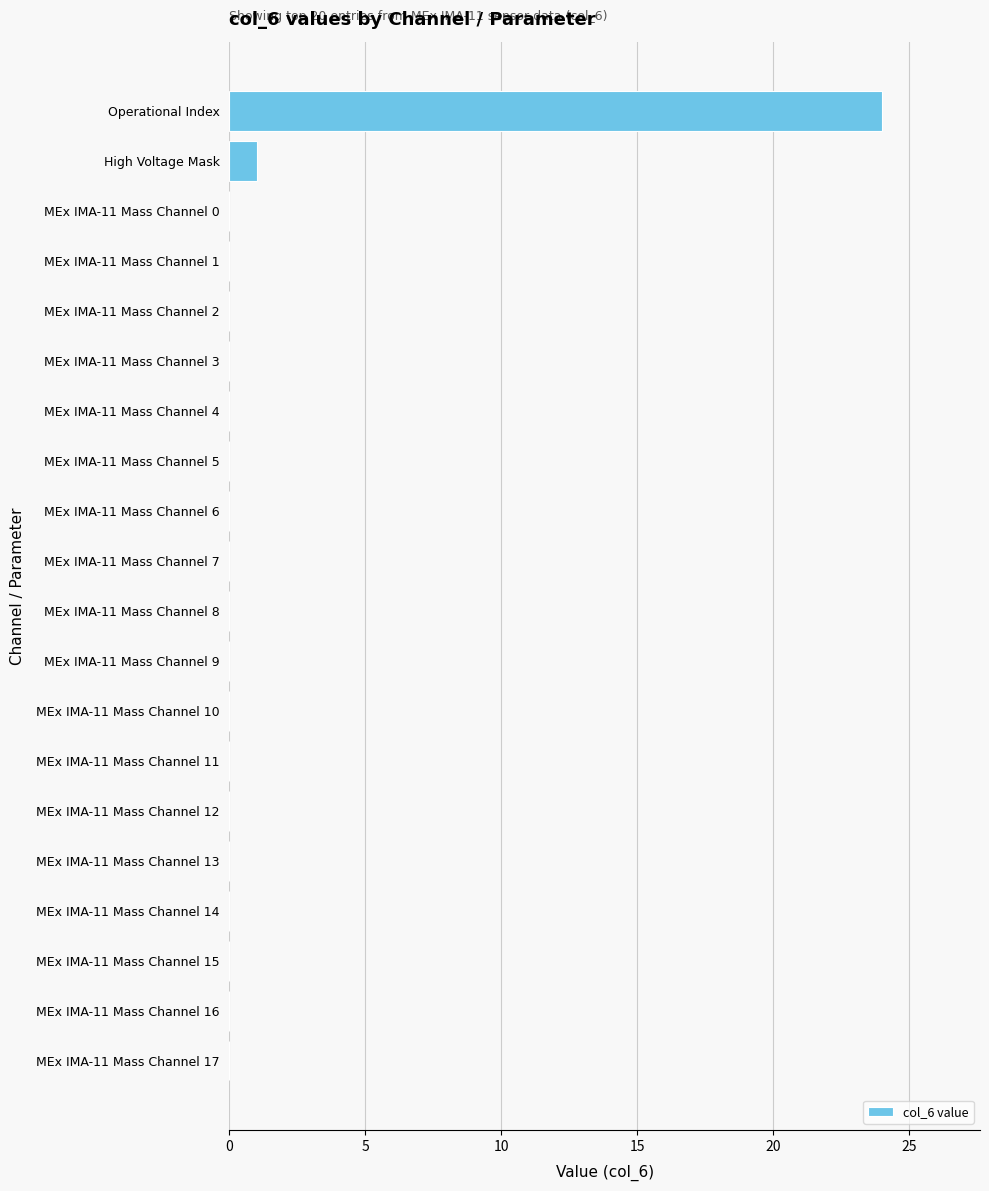

What is the sum of all values?

25